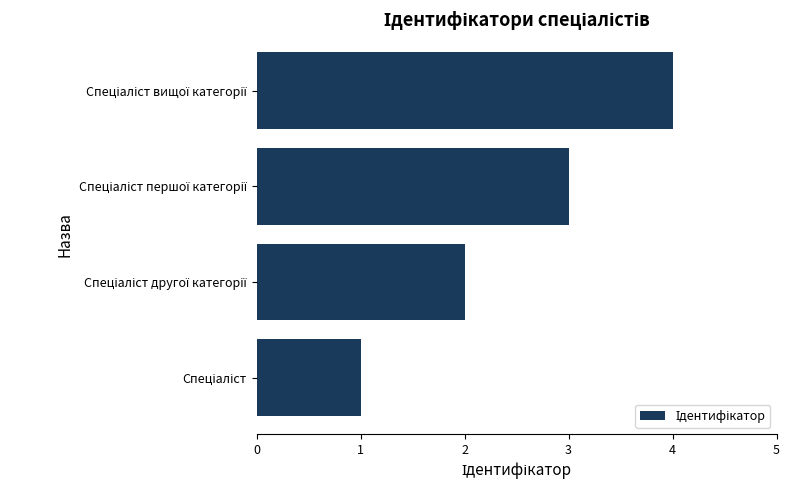

What is the greatest value displayed?

4